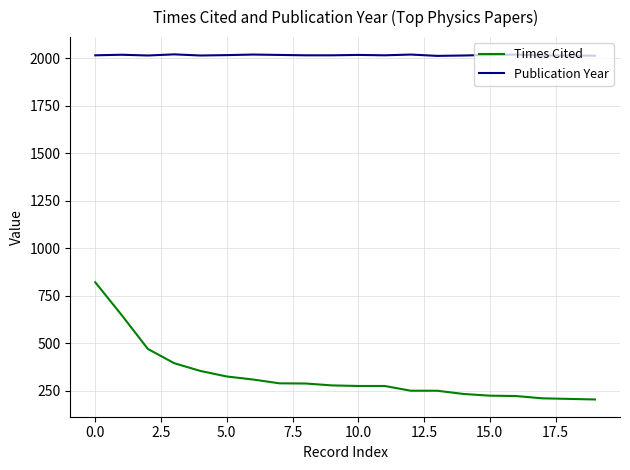

List the series in order of their overall mean, lowest first.

Times Cited, Publication Year